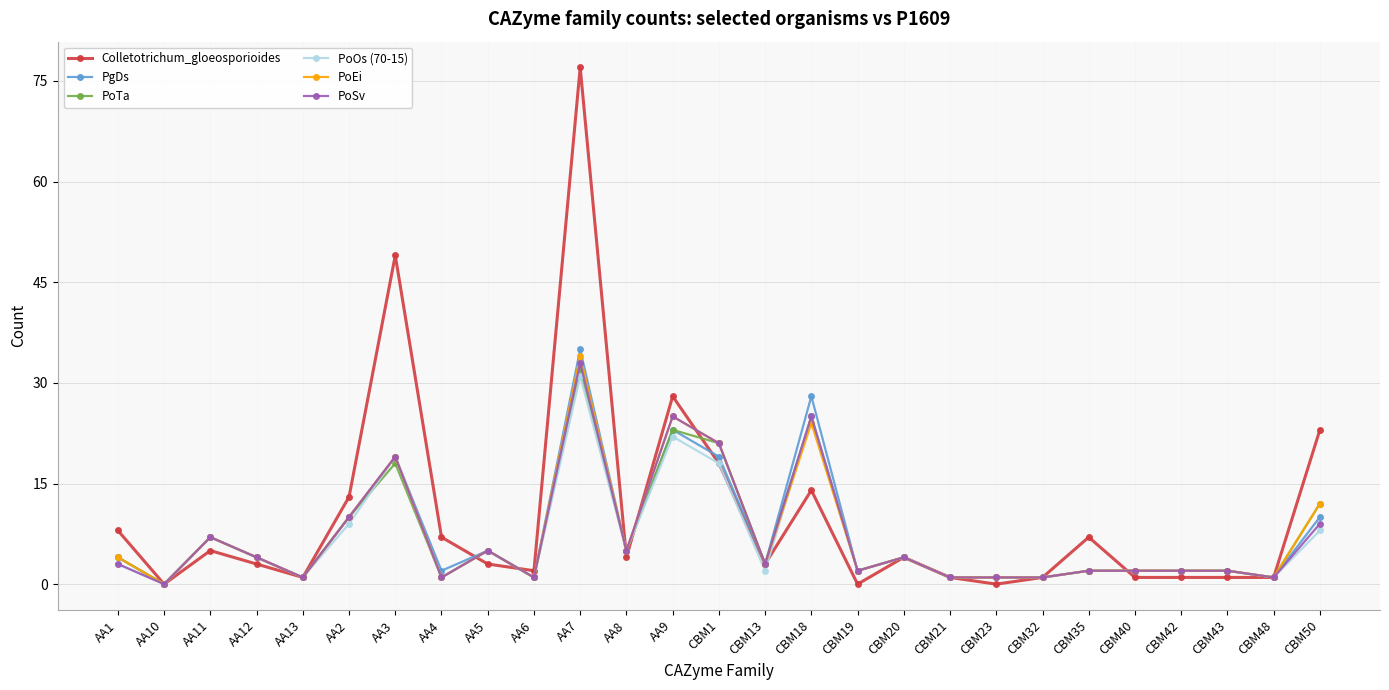

What is the difference between the second highest and minimum values in the PgDs series?

28